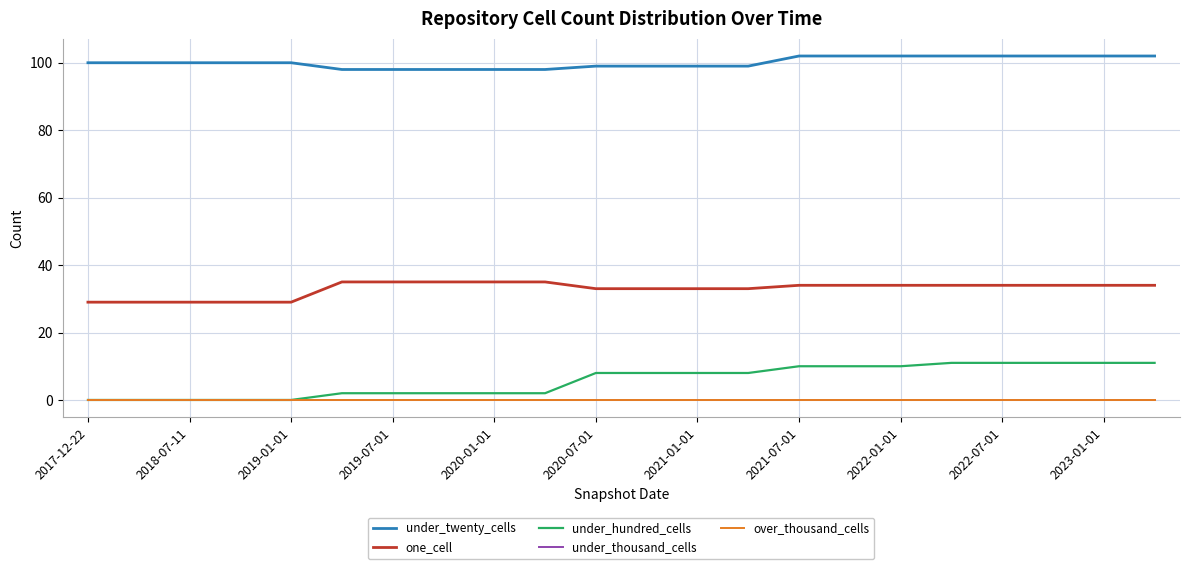

Is this an area chart (filled region under the line)?

No